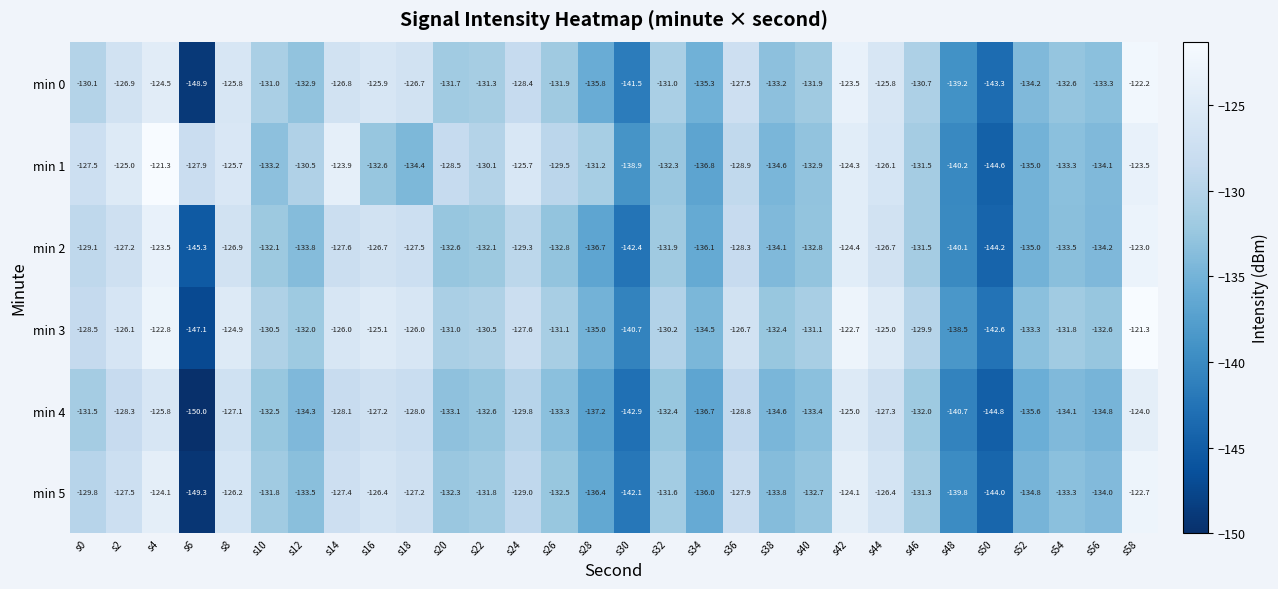

What is the difference between the min 0 values at s16 and s26?

6.0